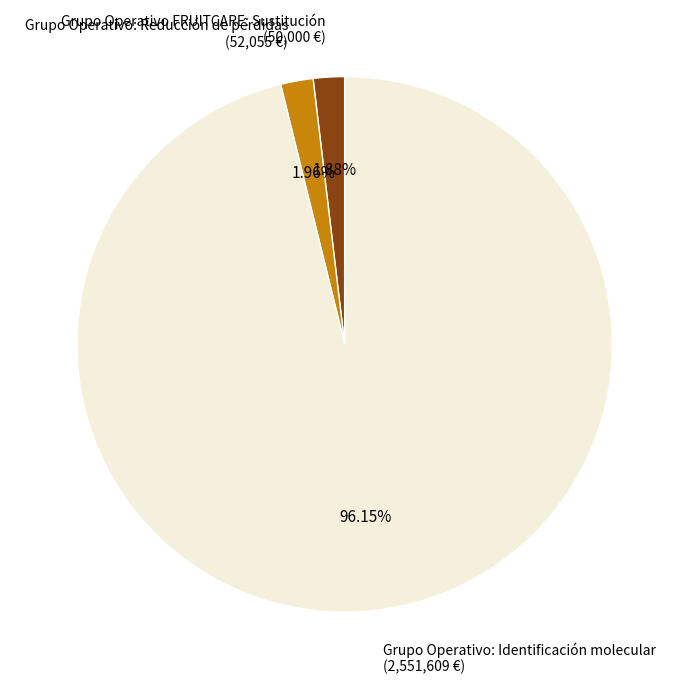

Which has a higher value, Grupo Operativo FRUITCARE: Sustitución or Grupo Operativo: Identificación molecular?

Grupo Operativo: Identificación molecular